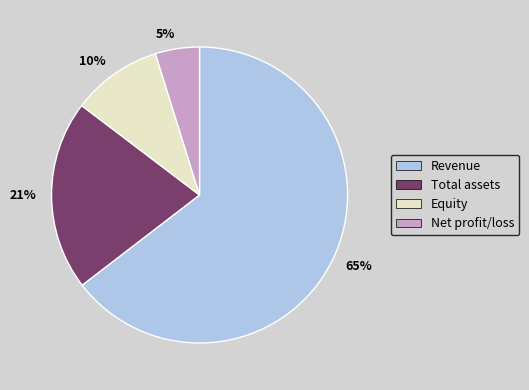

To the nearest percent, what is the combined percentage of 5% and 65%?

69%